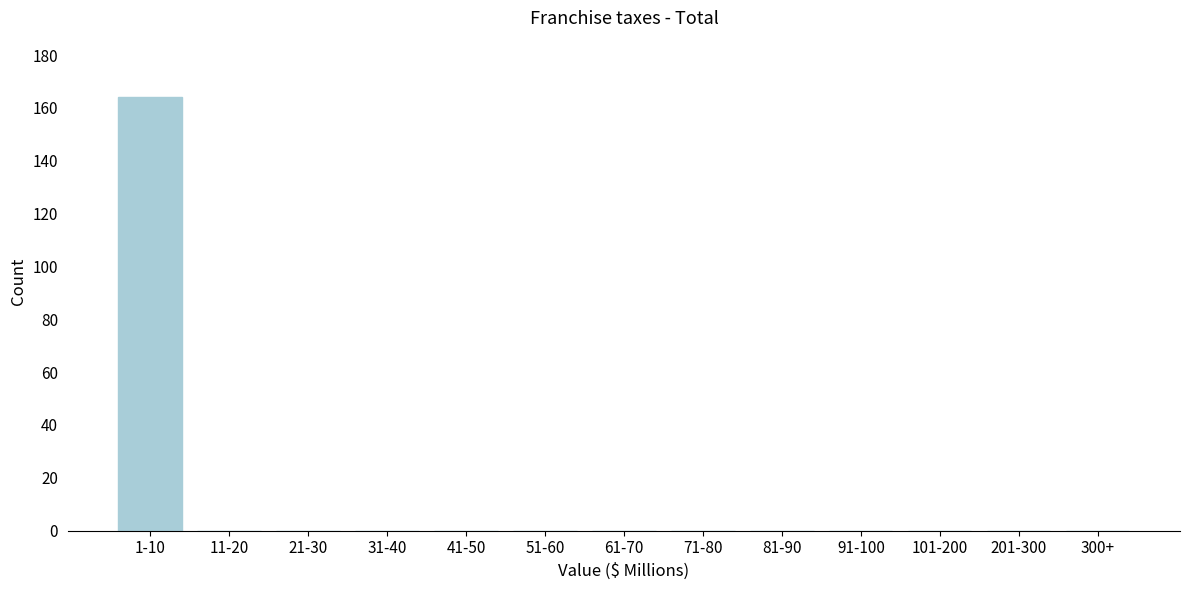

Reading left to right, extract all data points from this chart.

1-10=164	11-20=0	21-30=0	31-40=0	41-50=0	51-60=0	61-70=0	71-80=0	81-90=0	91-100=0	101-200=0	201-300=0	300+=0